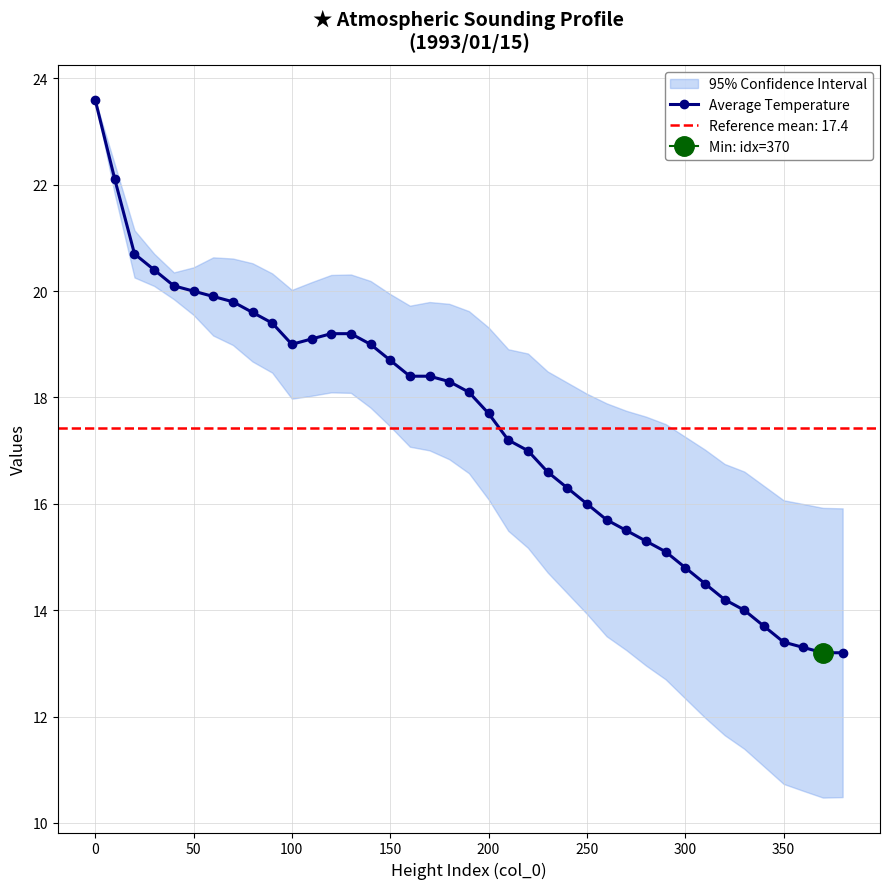

What is the greatest value displayed?

23.6